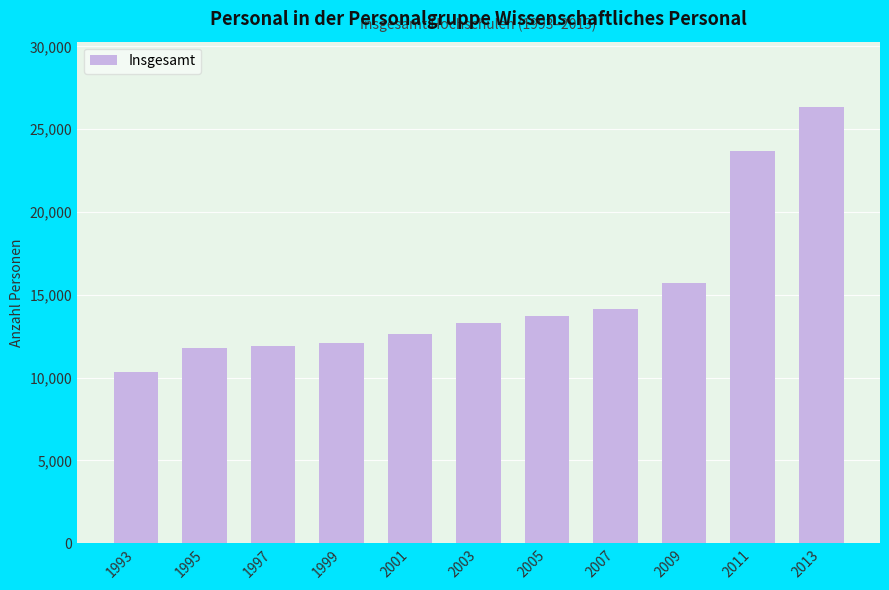

What is the sum of all values?

165607